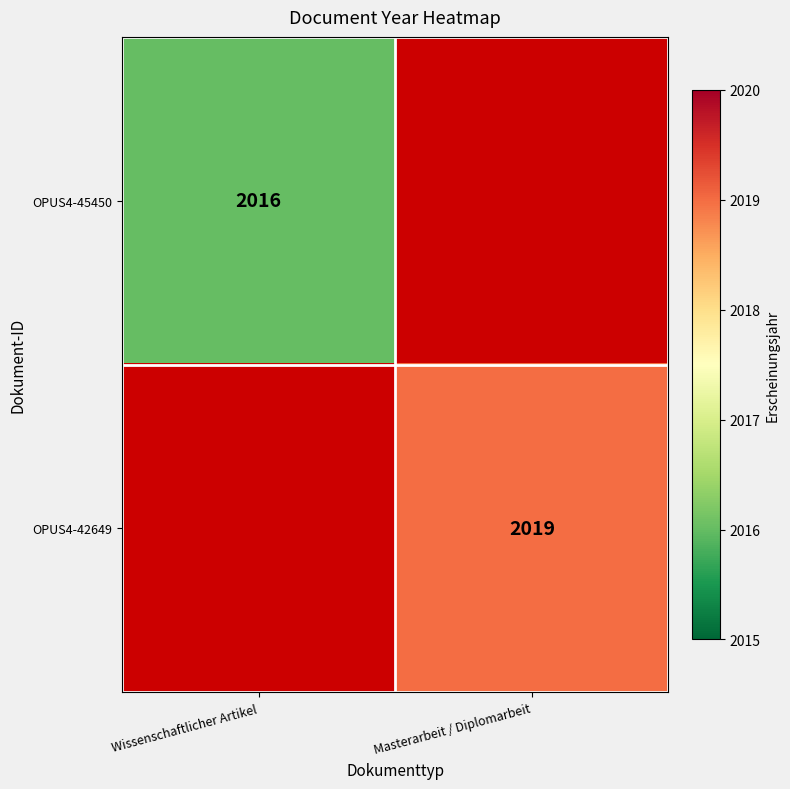

The OPUS4-42649 series shows 829.6 at Masterarbeit / Diplomarbeit. True or false?

False